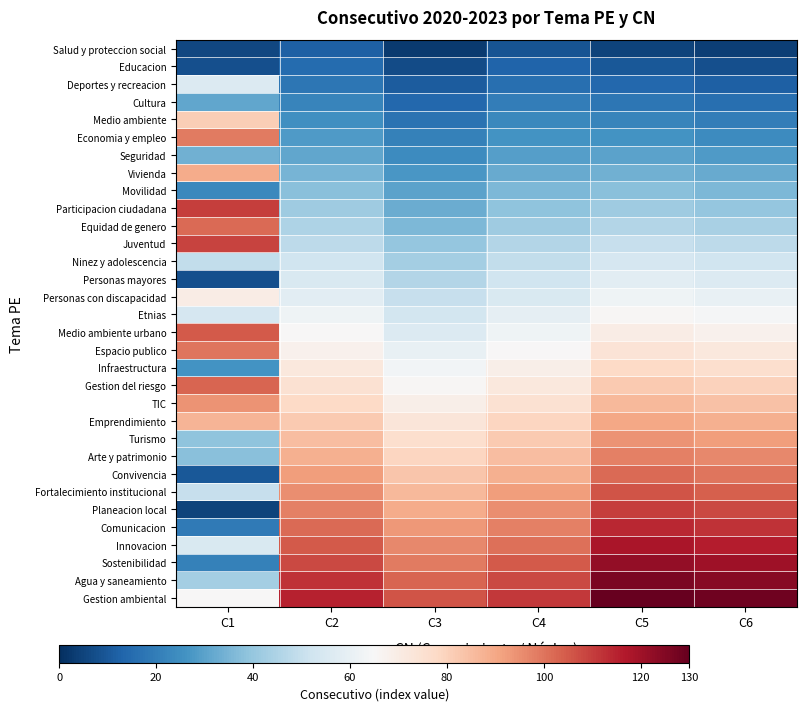

Reading right to left, transcribe all the data shown in this chart.

Salud y proteccion social: C6=4	C5=5	C4=9	C3=3	C2=12	C1=6
Educacion: C6=8	C5=10	C4=13	C3=7	C2=15	C1=8
Deportes y recreacion: C6=12	C5=14	C4=16	C3=11	C2=18	C1=56
Cultura: C6=16	C5=18	C4=20	C3=14	C2=22	C1=31
Medio ambiente: C6=20	C5=22	C4=23	C3=17	C2=25	C1=81
Economia y empleo: C6=24	C5=26	C4=26	C3=21	C2=28	C1=99
Seguridad: C6=28	C5=30	C4=29	C3=24	C2=31	C1=34
Vivienda: C6=32	C5=34	C4=32	C3=27	C2=35	C1=89
Movilidad: C6=36	C5=38	C4=36	C3=30	C2=38	C1=23
Participacion ciudadana: C6=40	C5=42	C4=39	C3=33	C2=42	C1=110
Equidad de genero: C6=44	C5=46	C4=42	C3=36	C2=45	C1=102
Juventud: C6=48	C5=50	C4=46	C3=40	C2=48	C1=109
Ninez y adolescencia: C6=52	C5=54	C4=49	C3=43	C2=52	C1=49
Personas mayores: C6=56	C5=58	C4=52	C3=46	C2=55	C1=8
Personas con discapacidad: C6=60	C5=62	C4=55	C3=50	C2=58	C1=70
Etnias: C6=64	C5=66	C4=59	C3=53	C2=62	C1=54
Medio ambiente urbano: C6=68	C5=70	C4=62	C3=56	C2=65	C1=105
Espacio publico: C6=72	C5=74	C4=65	C3=60	C2=68	C1=100
Infraestructura: C6=76	C5=78	C4=69	C3=63	C2=72	C1=26
Gestion del riesgo: C6=80	C5=82	C4=72	C3=66	C2=75	C1=103
TIC: C6=84	C5=86	C4=75	C3=69	C2=78	C1=94
Emprendimiento: C6=88	C5=90	C4=79	C3=73	C2=82	C1=87
Turismo: C6=92	C5=94	C4=82	C3=76	C2=85	C1=39
Arte y patrimonio: C6=96	C5=98	C4=85	C3=79	C2=88	C1=38
Convivencia: C6=100	C5=102	C4=88	C3=83	C2=92	C1=10
Fortalecimiento institucional: C6=104	C5=106	C4=92	C3=86	C2=95	C1=50
Planeacion local: C6=108	C5=110	C4=95	C3=89	C2=98	C1=5
Comunicacion: C6=112	C5=114	C4=98	C3=93	C2=102	C1=19
Innovacion: C6=116	C5=118	C4=101	C3=96	C2=105	C1=55
Sostenibilidad: C6=120	C5=122	C4=105	C3=99	C2=108	C1=21
Agua y saneamiento: C6=124	C5=126	C4=108	C3=103	C2=112	C1=43
Gestion ambiental: C6=128	C5=130	C4=111	C3=106	C2=115	C1=65